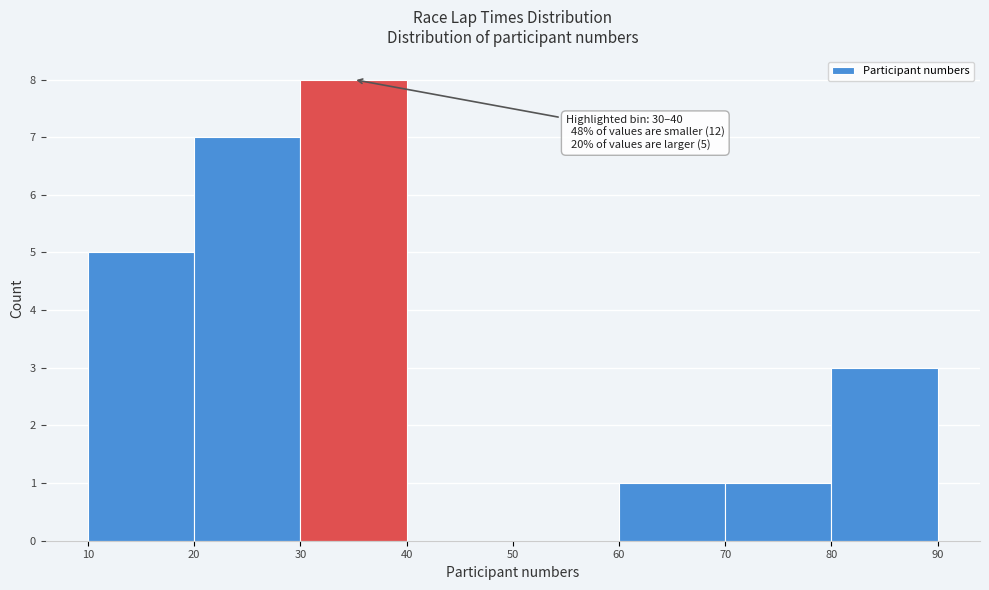

Which range on the x-axis has the tallest bar?

30 to 40